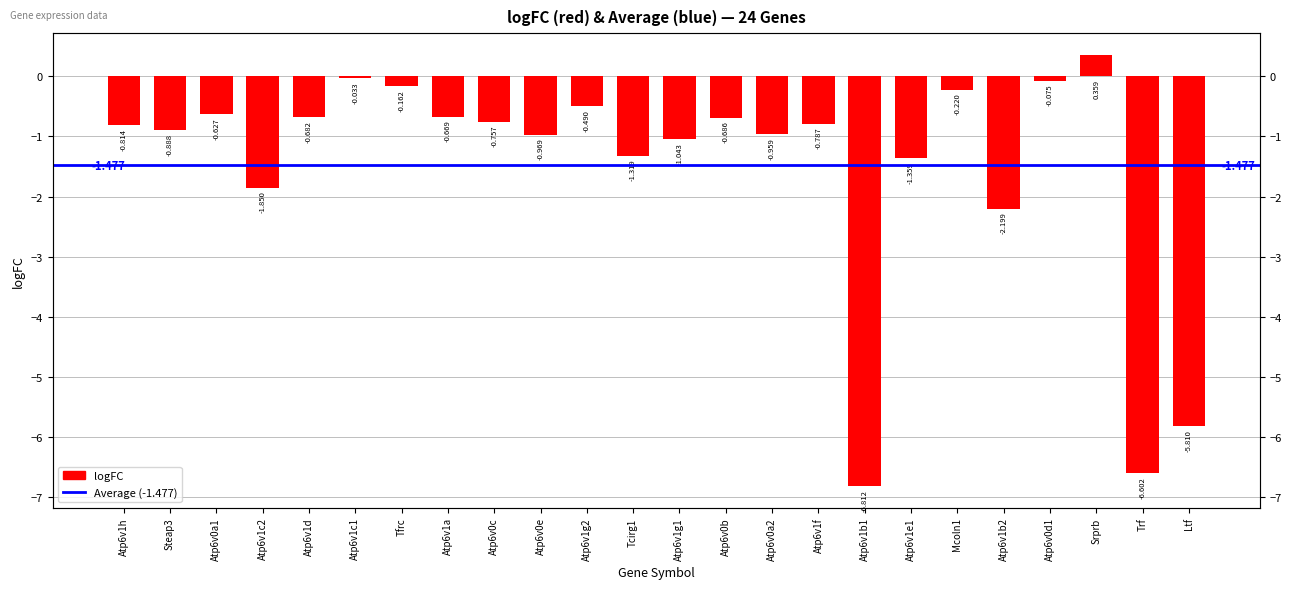

How many data points does each series have?

24